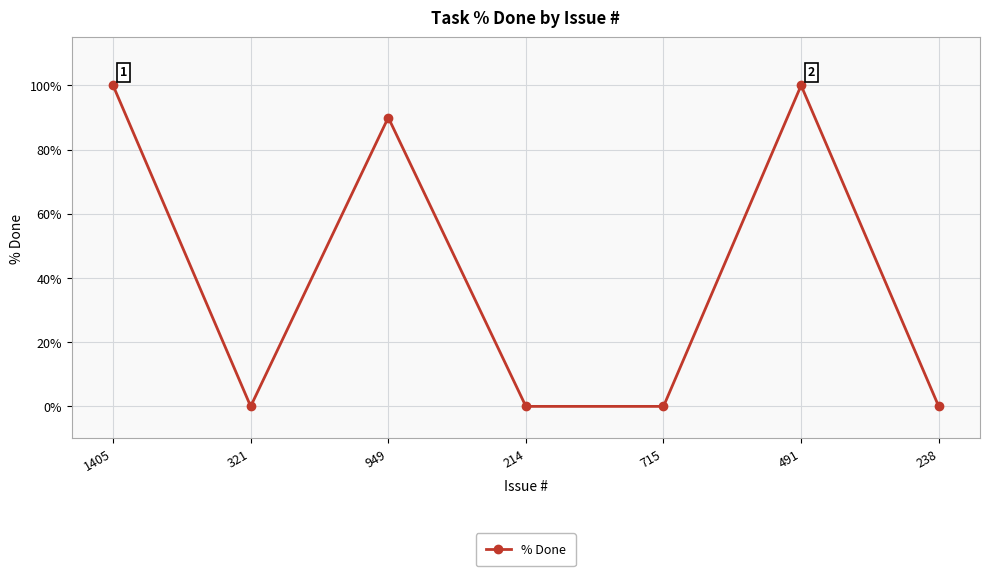

True or false: the data shows 100 at 1405.

True